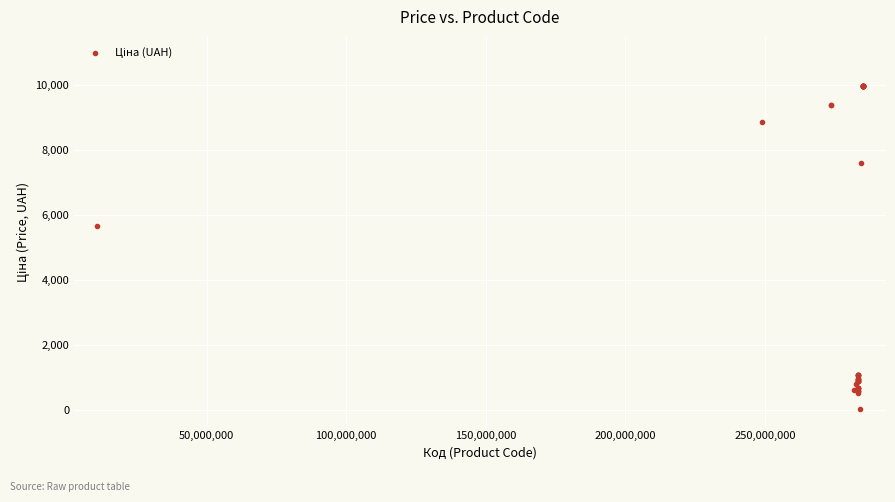

What Y value in the scatter plot is closest to 5003?

5673.8